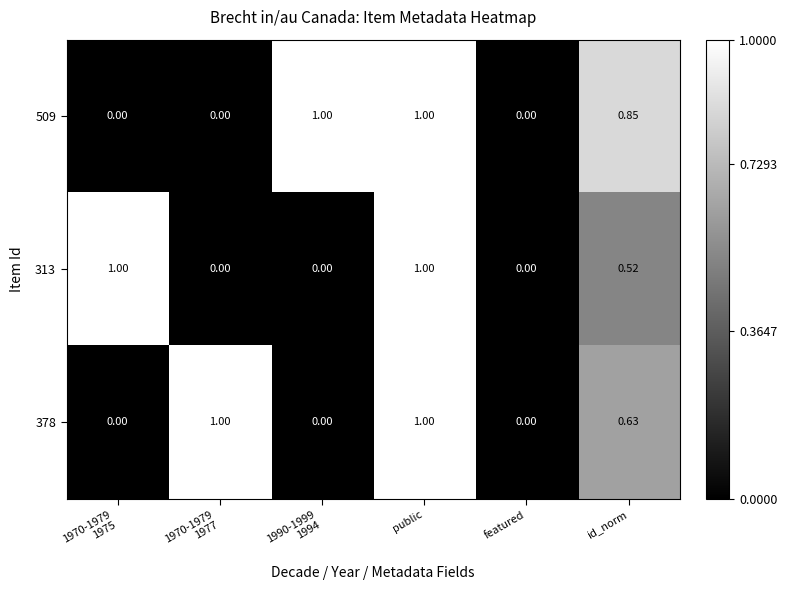

At which category is the sum across all series the highest?

public